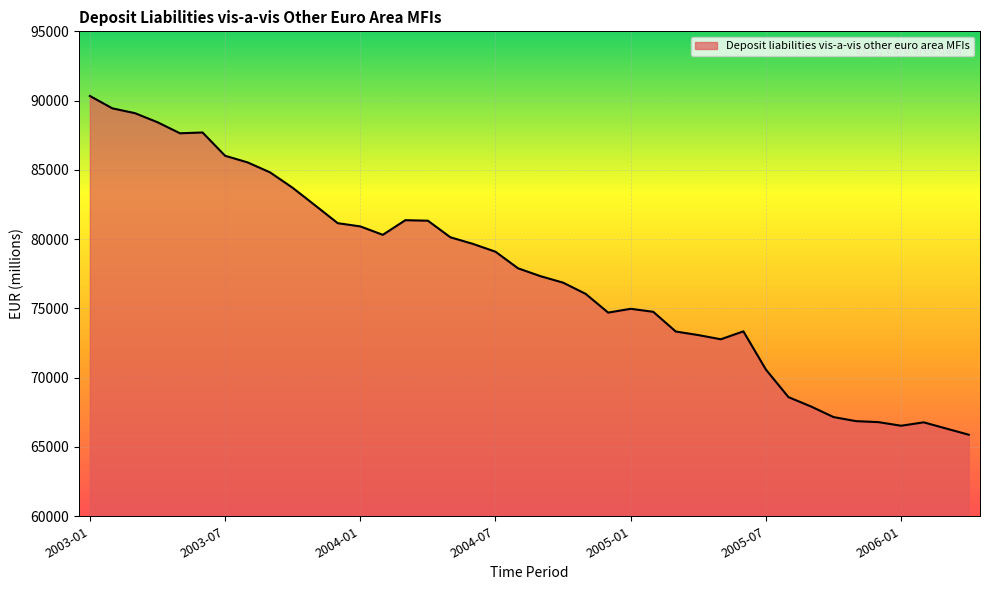

What is the difference between the maximum and minimum values?

24451